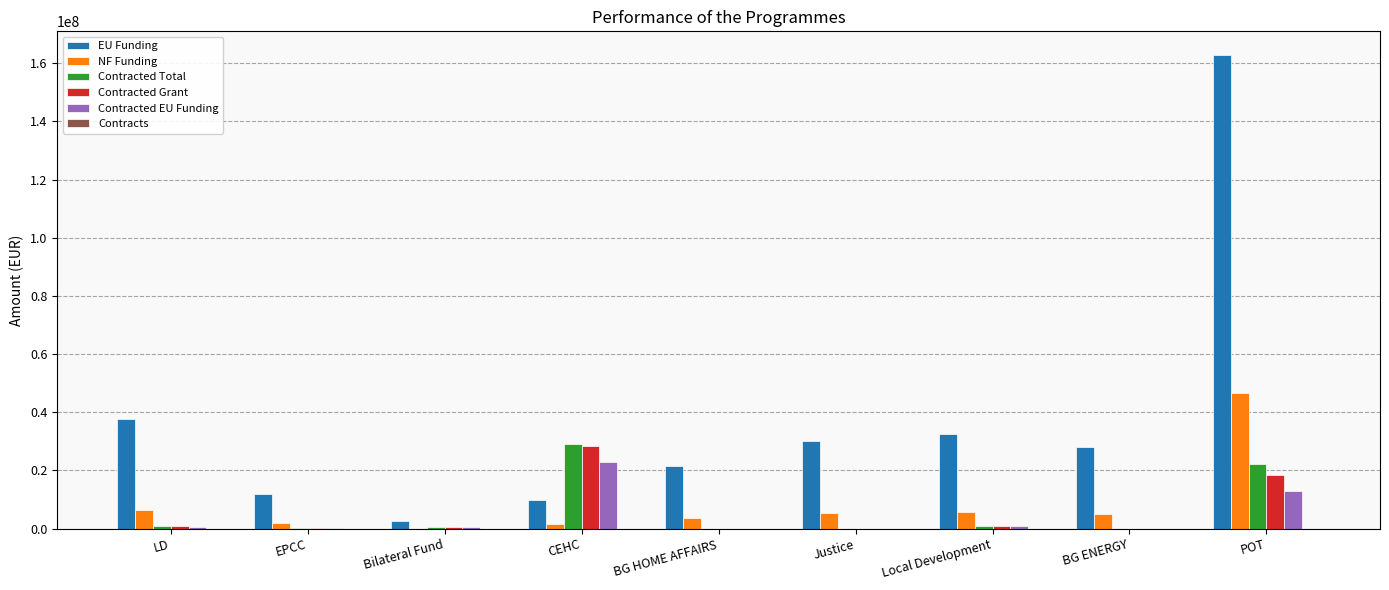

Is the value of Contracted Total at Justice greater than the value of EU Funding at CEHC?

No